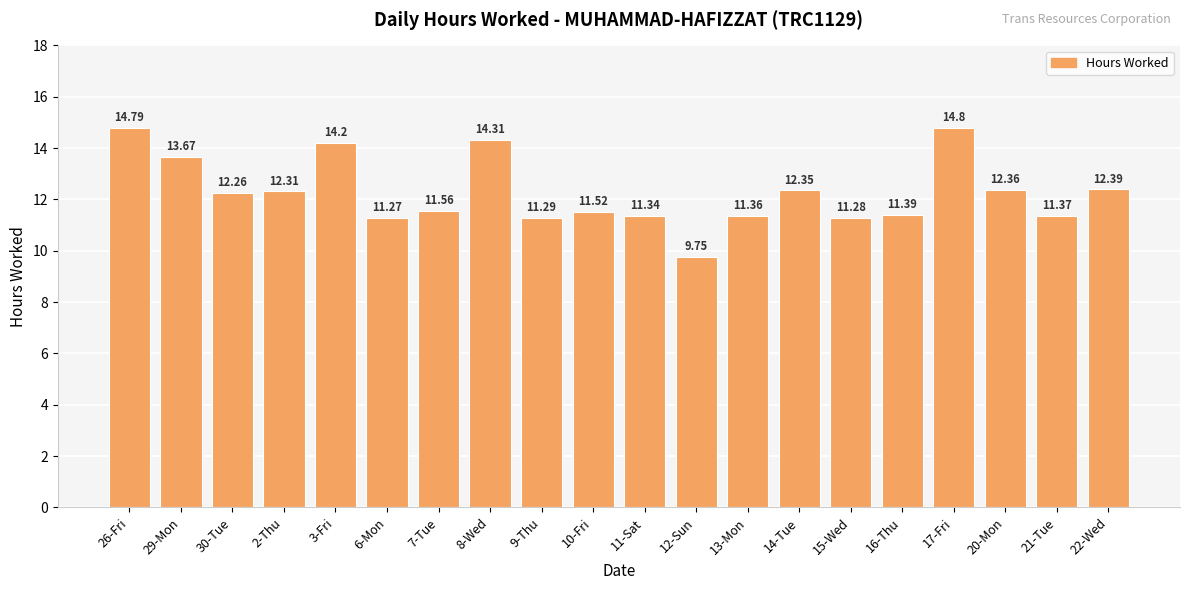

True or false: the data shows 6.3 at 17-Fri.

False